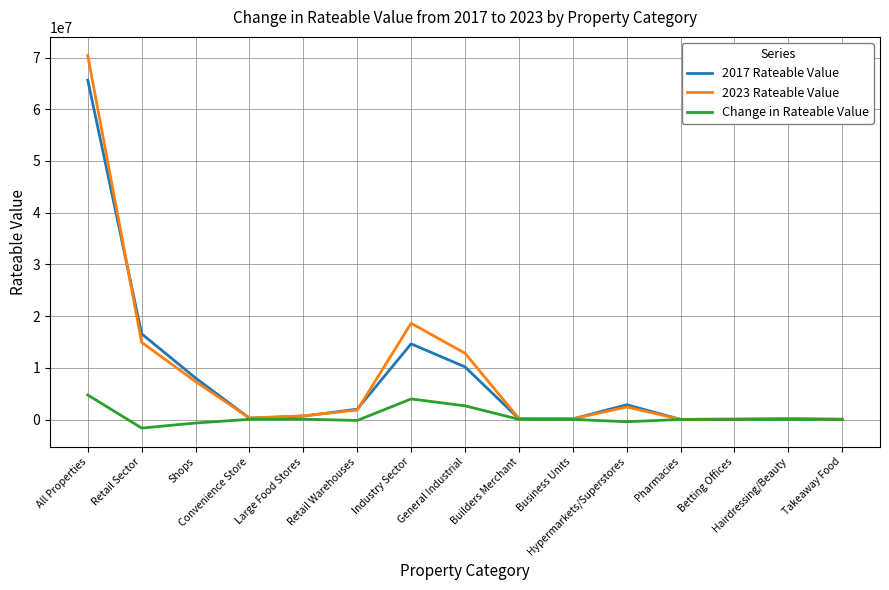

What is the sum of all 2017 Rateable Value values?

121380607